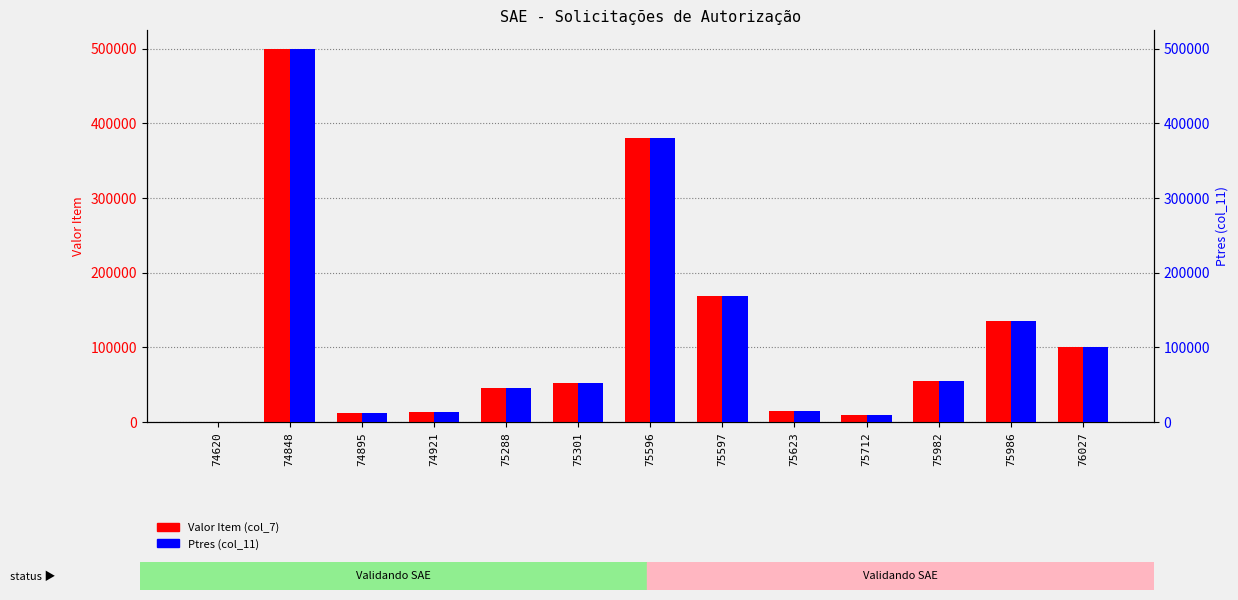

What is the smallest value displayed?

233.0